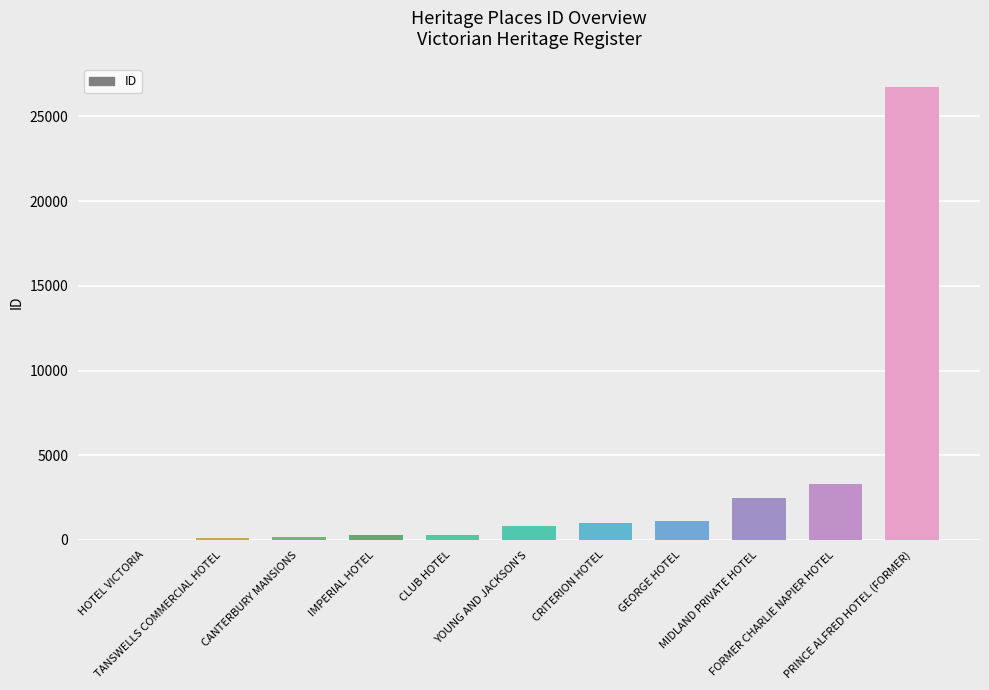

What is the maximum value shown in the chart?

26738